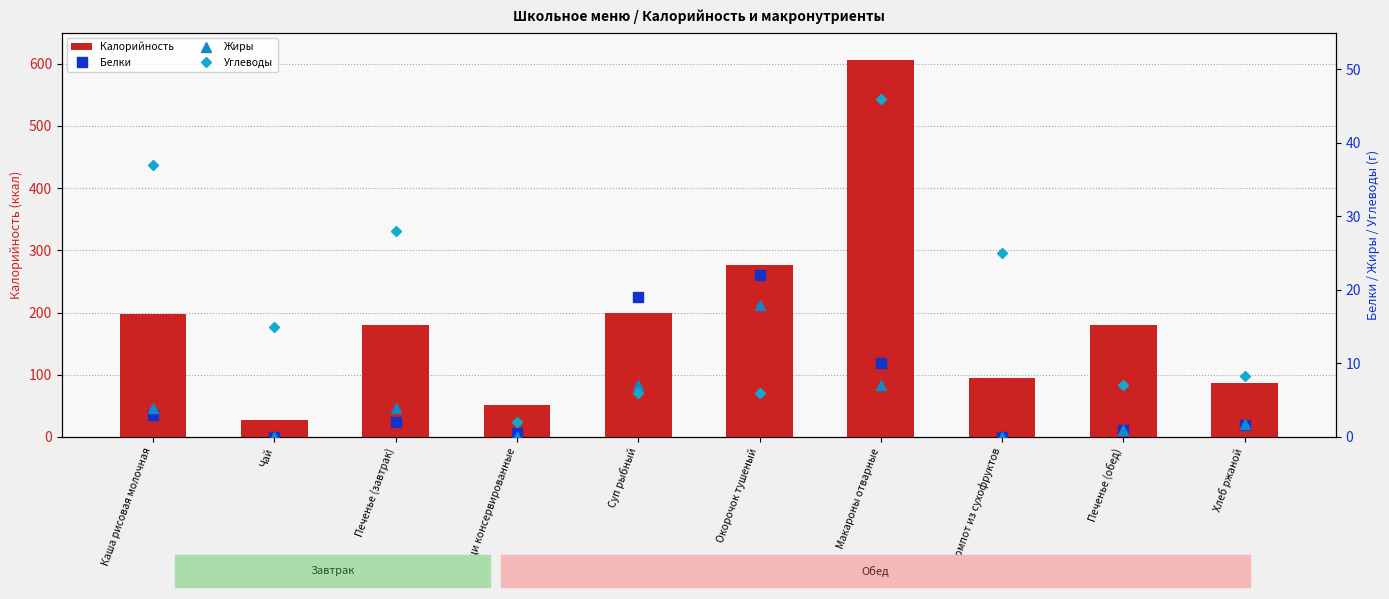

Is the value of Жиры at Макароны отварные greater than the value of Углеводы at Овощи консервированные?

Yes